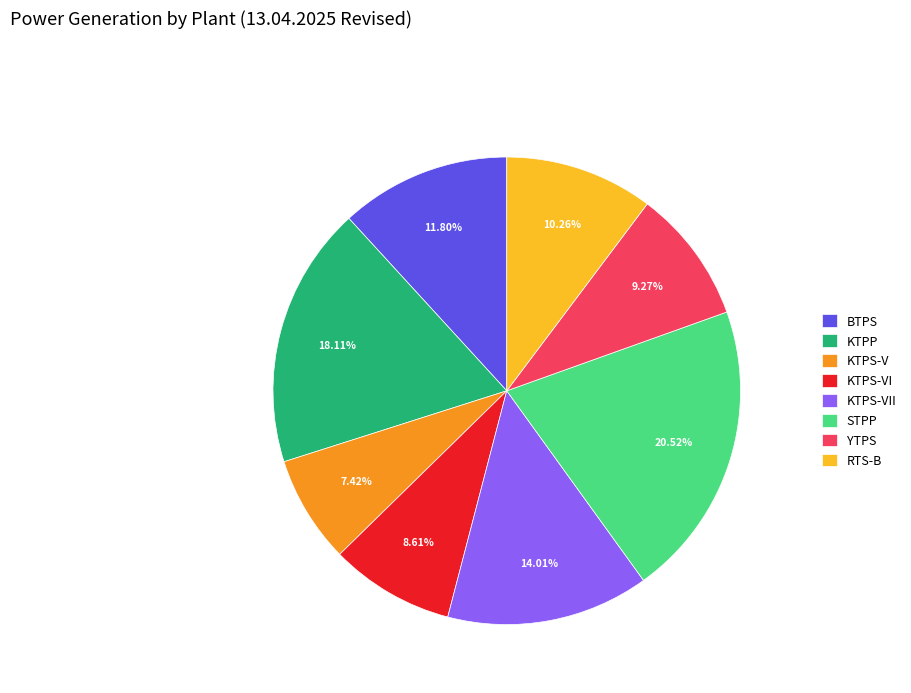

The KTPS-VII slice represents 21% of the pie. True or false?

False